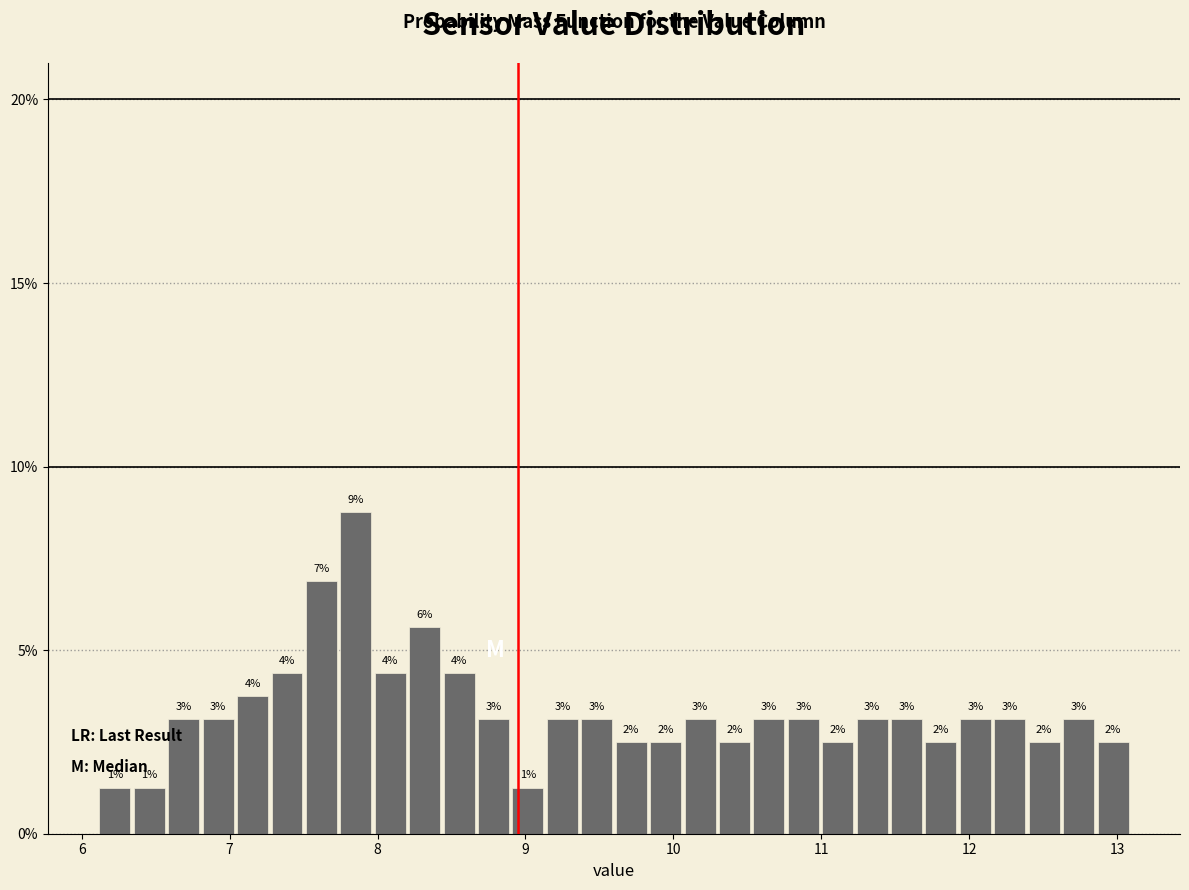

Read against the x-axis, roughly where is the centre of the tallest bar?

7.9